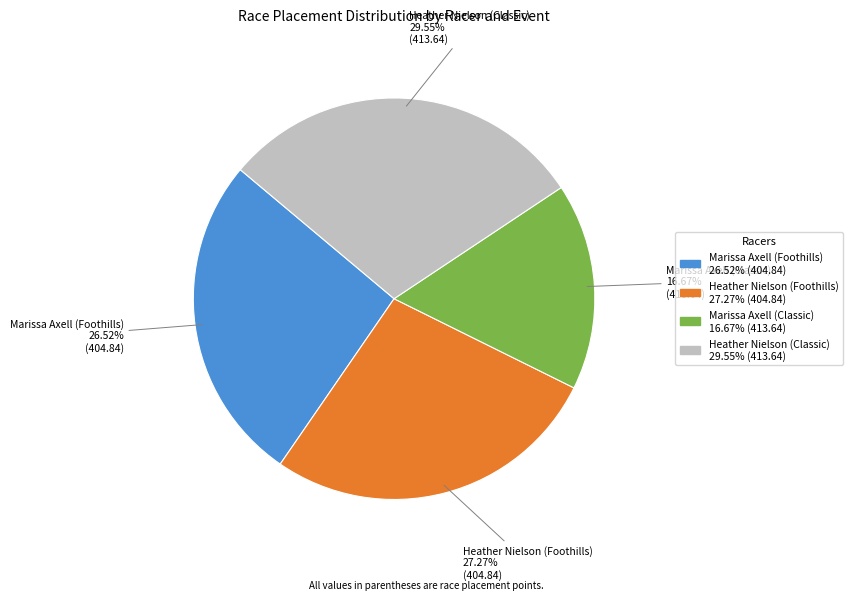

To the nearest percent, what percentage of the pie is Heather Nielson (Classic)?

30%